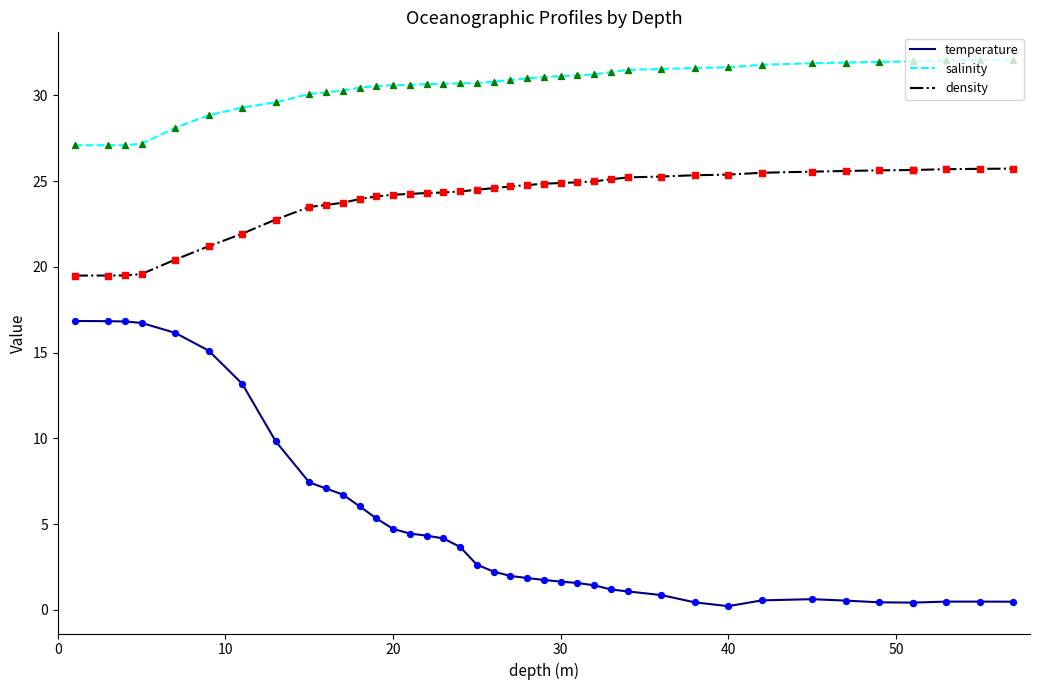

Which series has the largest Y range (max minus min)?

temperature